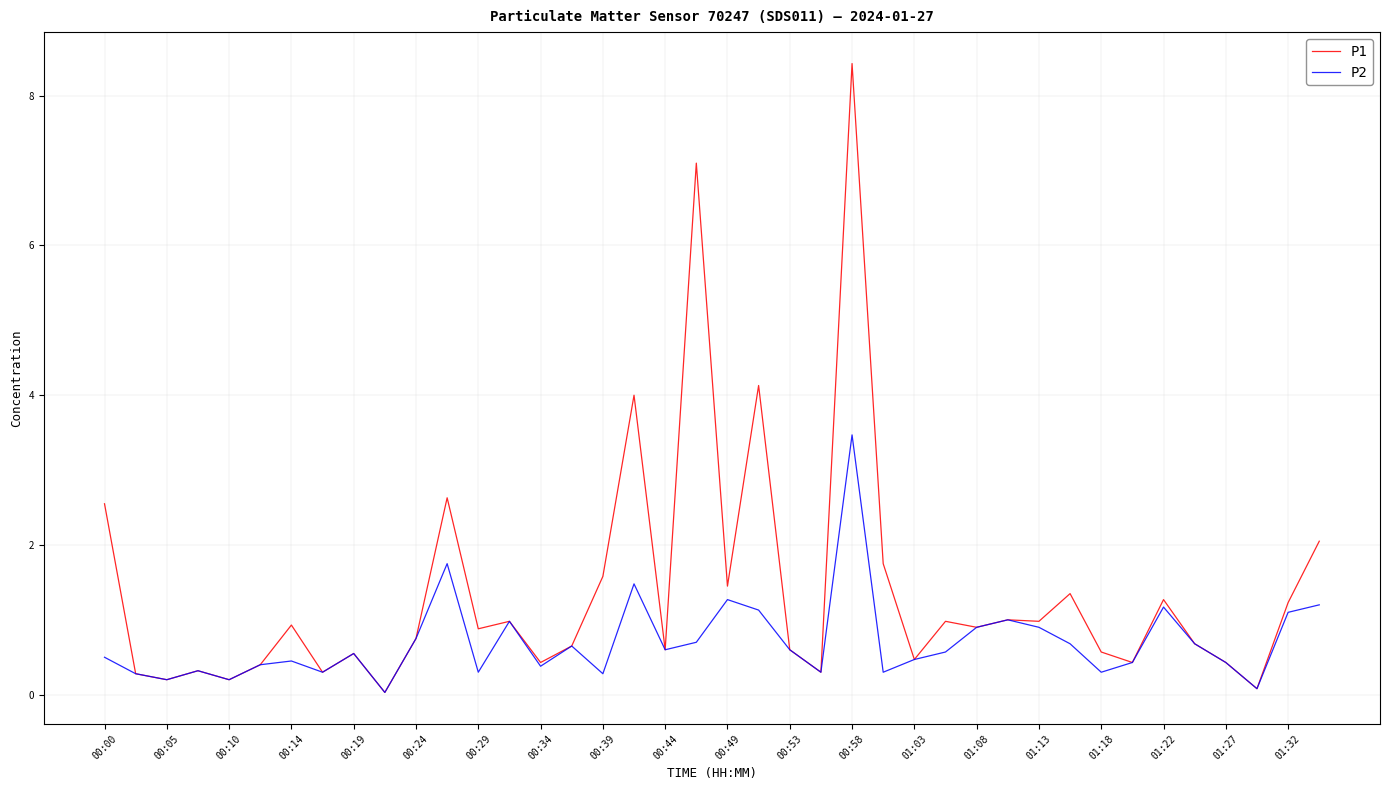

Does the chart display data point markers on the line(s)?

No